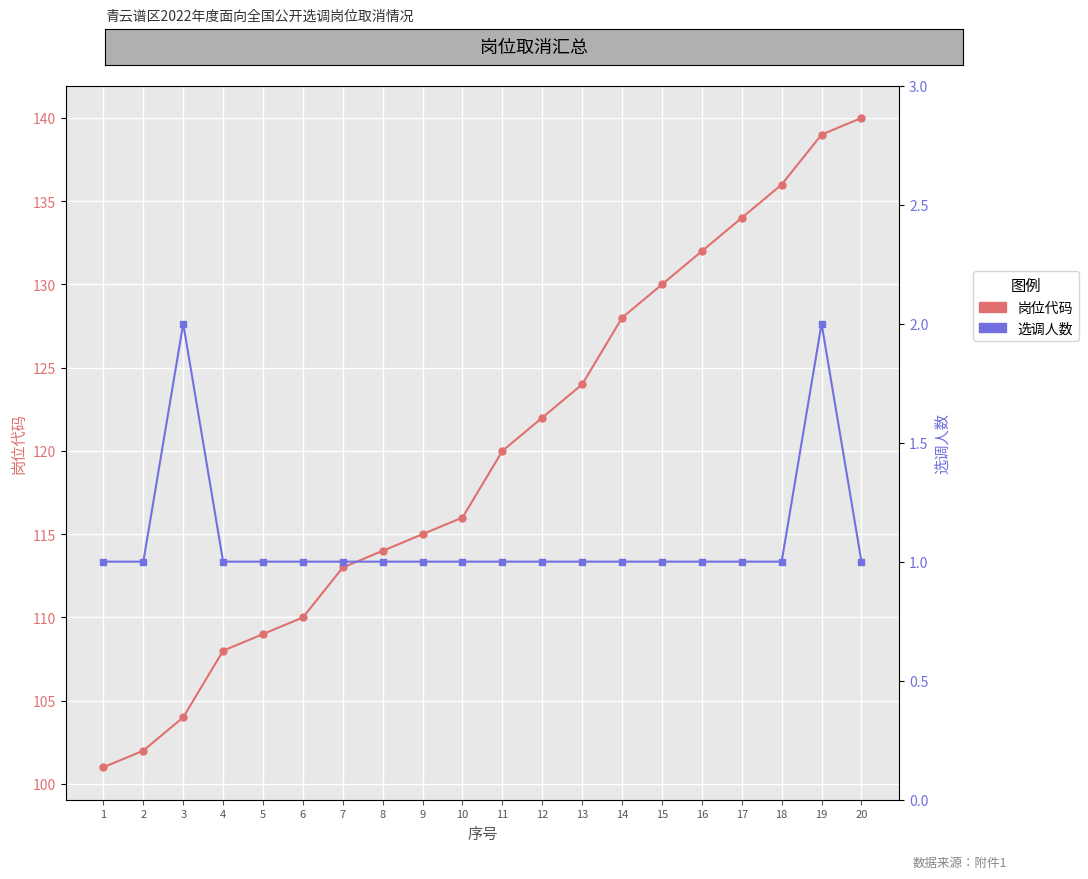

What is the difference between the highest and lowest values at 3?

102